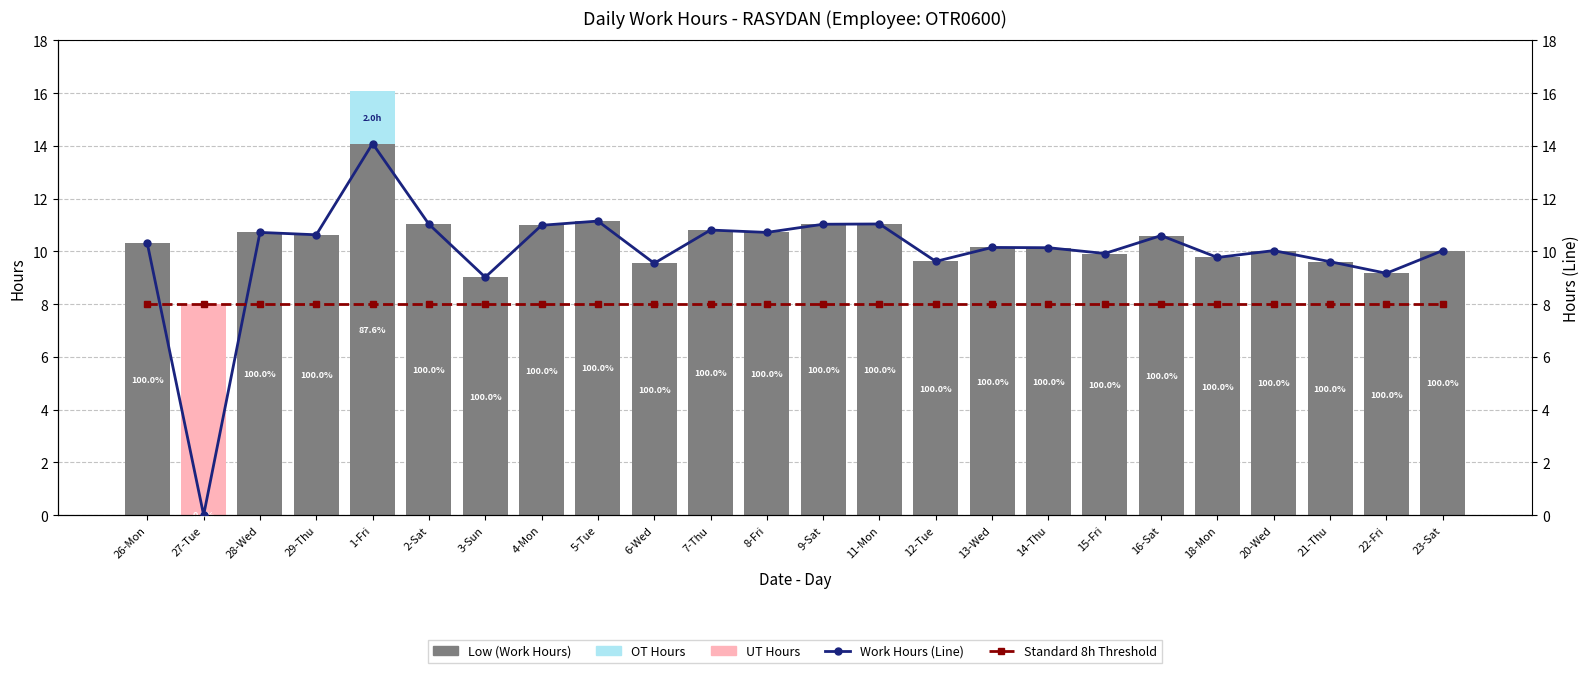

What is the difference between the second highest and second lowest values in the Work Hours (Line) series?

2.1